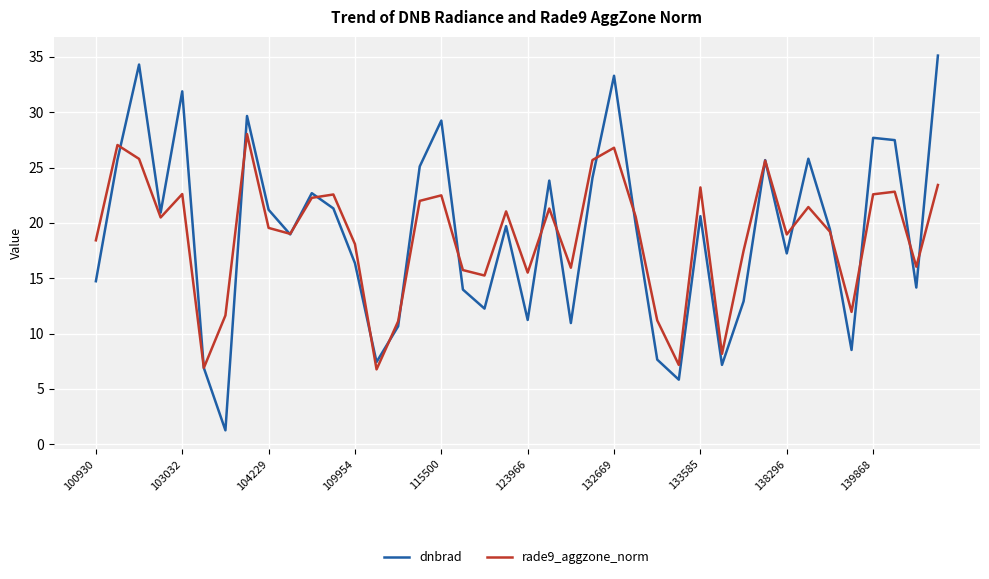

What is the minimum value for rade9_aggzone_norm?

6.8